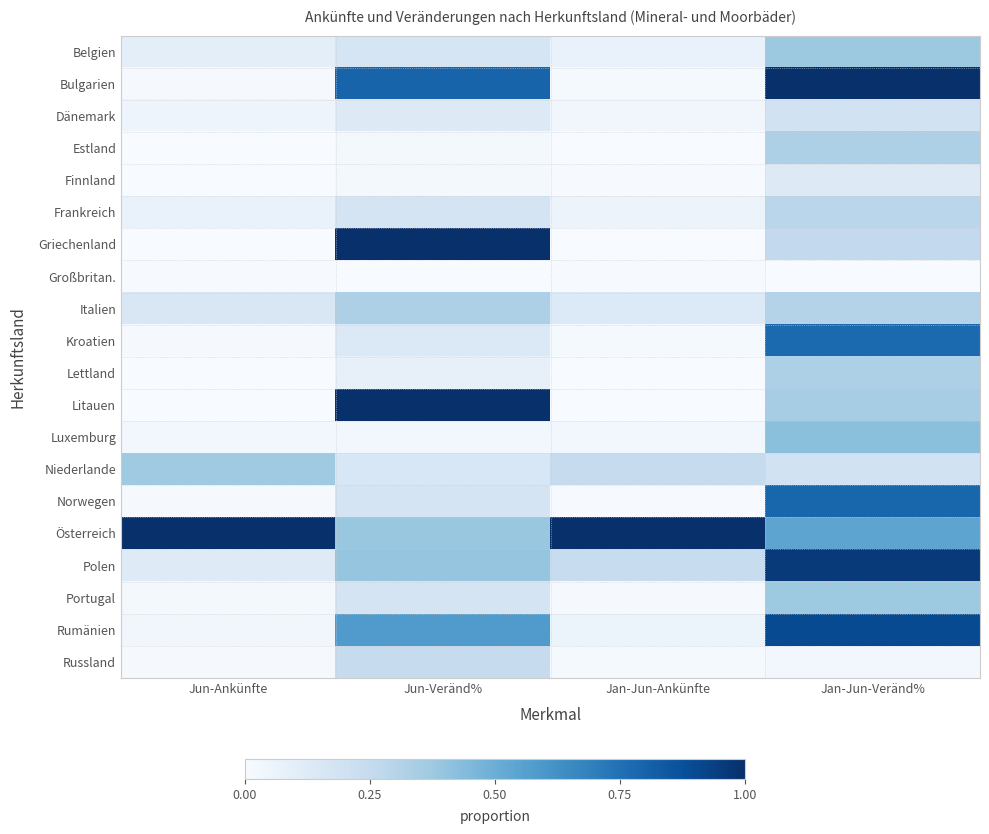

What is the difference between the highest and lowest values at Jan-Jun-Ankünfte?

1.0